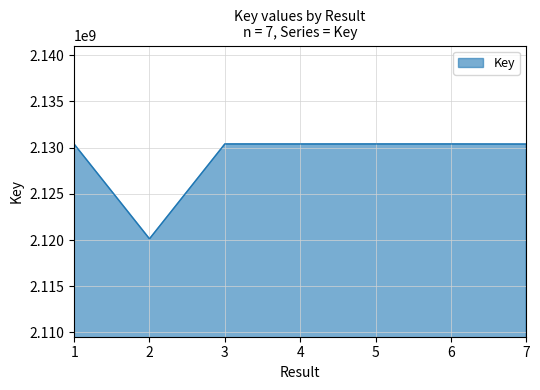

What is the ratio of the value at 2 to the value at 1?

1.0